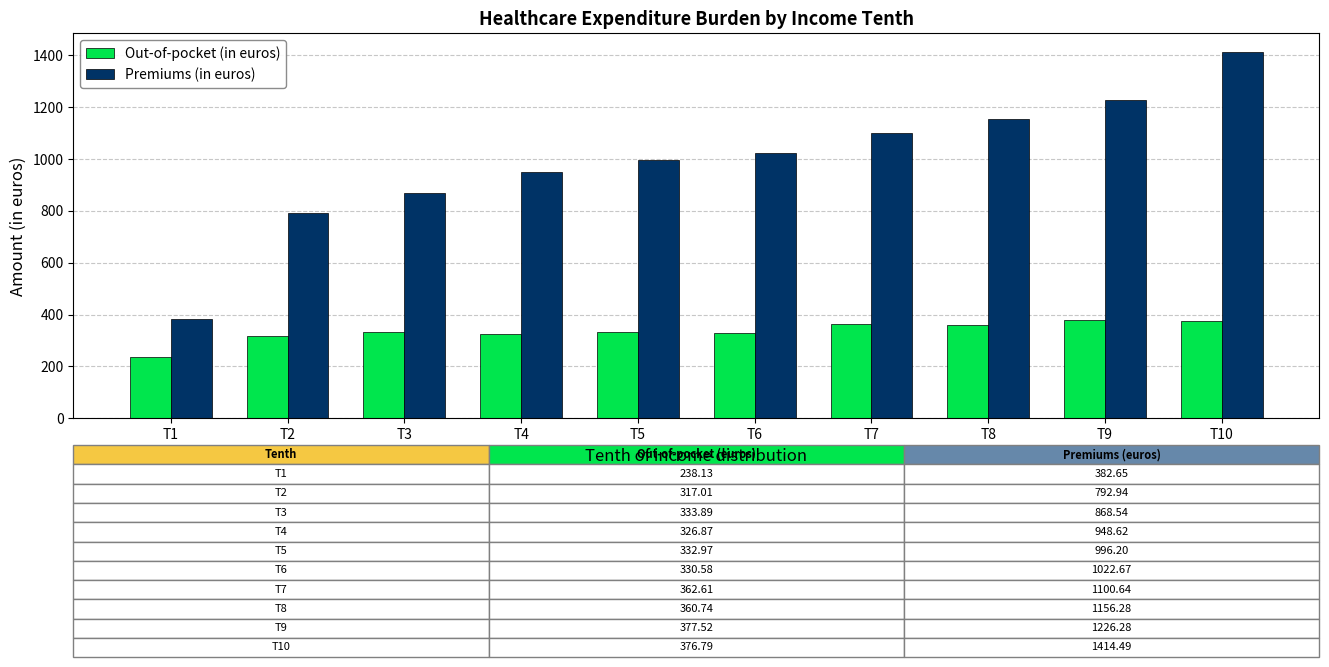

What is the minimum value for Out-of-pocket (in euros)?

238.1